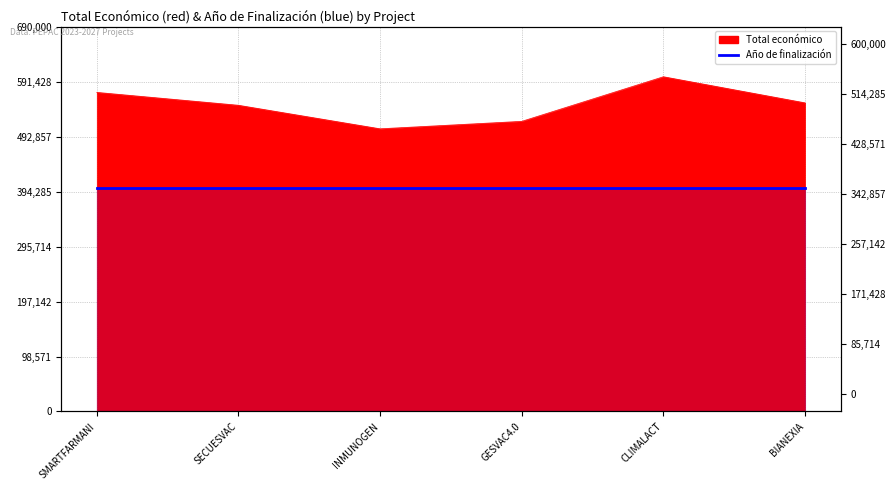

At which category does the chart reach its minimum across all series?

INMUNOGEN